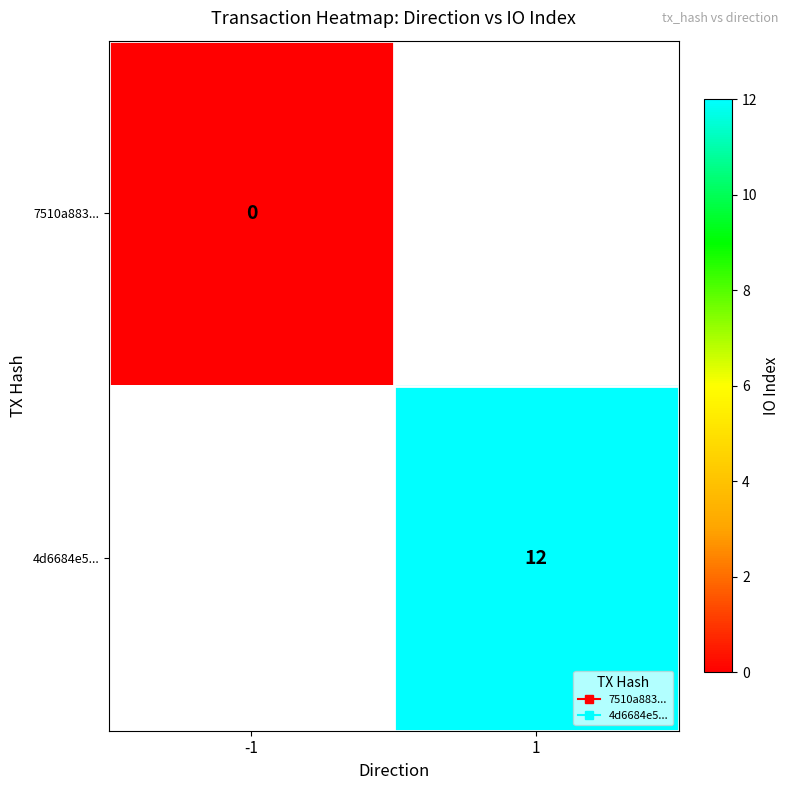

Is the value of 4d6684e5... at -1 greater than the value of 7510a883... at 1?

No